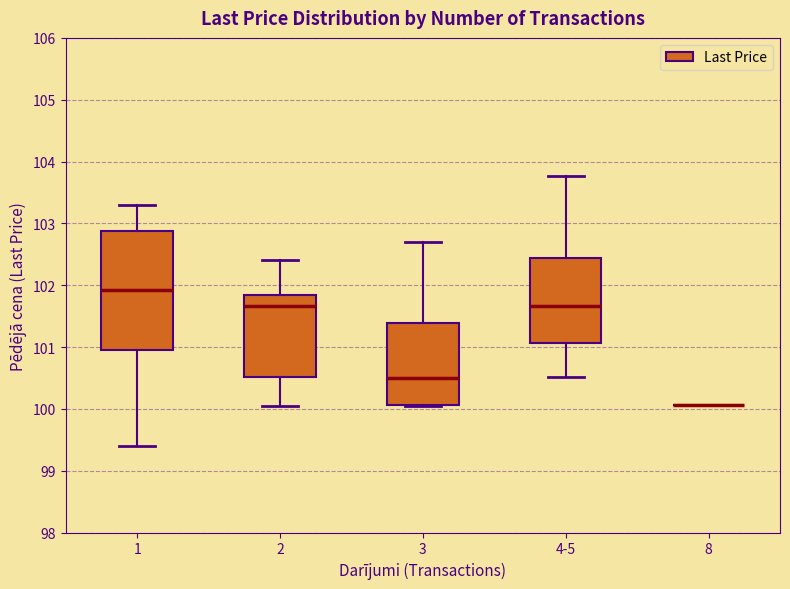

Reading left to right, transcribe this box plot: for each box, give where its median line is, the range the box spans, and where its two whiskers end, as read against the y-axis. The values are not printed on the chart, so give them approximately, as read against the axis.

1: median 101.9, box 101.0 to 102.9, whiskers 99.4 to 103.3
2: median 101.7, box 100.5 to 101.8, whiskers 100.0 to 102.4
3: median 100.5, box 100.1 to 101.4, whiskers 100.0 to 102.7
4-5: median 101.7, box 101.1 to 102.4, whiskers 100.5 to 103.8
8: box collapsed to a line at 100.1, whiskers 100.1 to 100.1